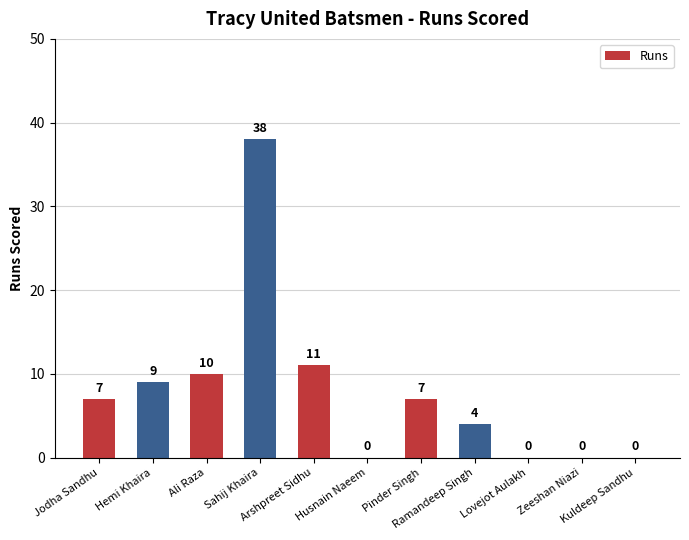

Is it true that the value at Husnain Naeem is -15?

False